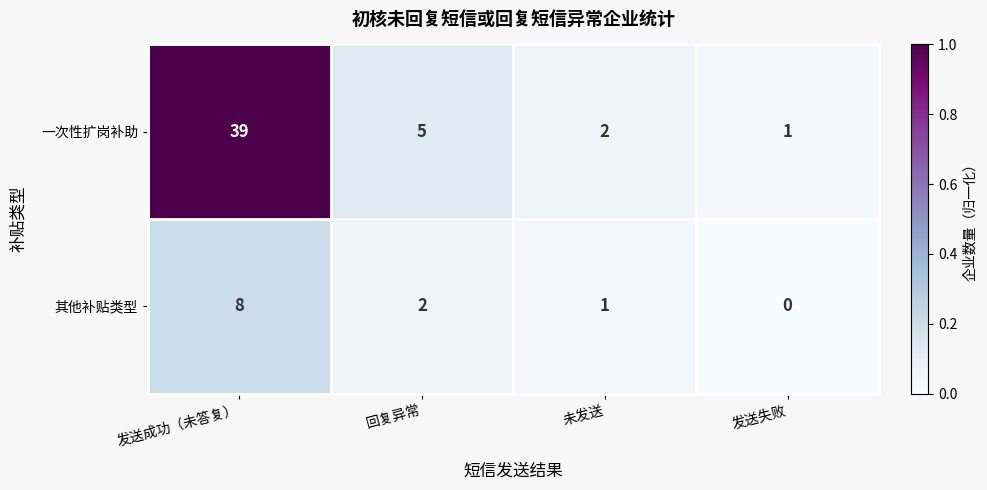

At which category does the chart reach its minimum across all series?

发送失败